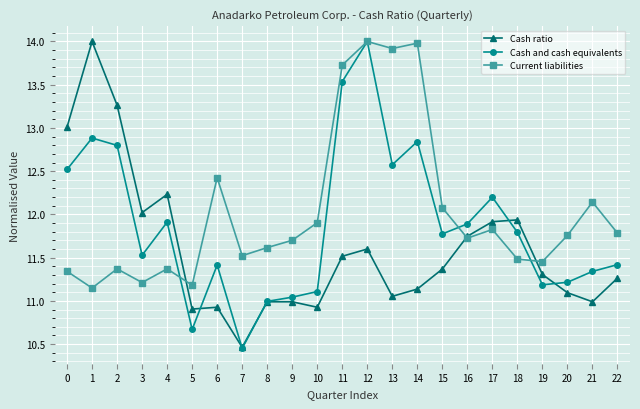

What is the spread (max minus min) of values at 22?

0.5